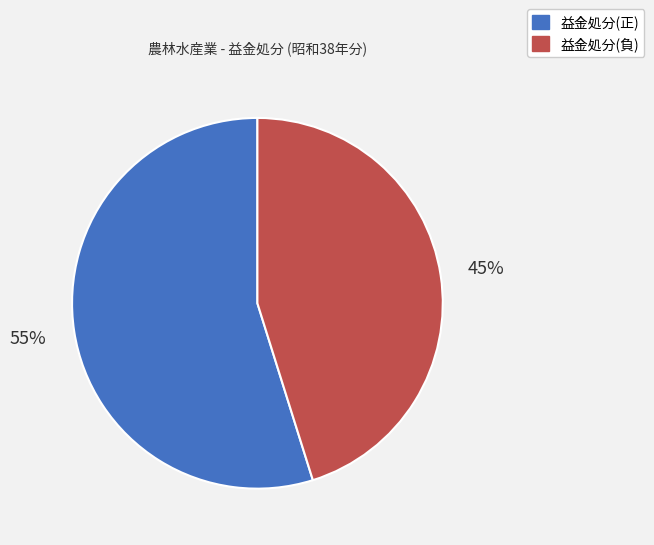

To the nearest percent, what is the average slice percentage?

50%